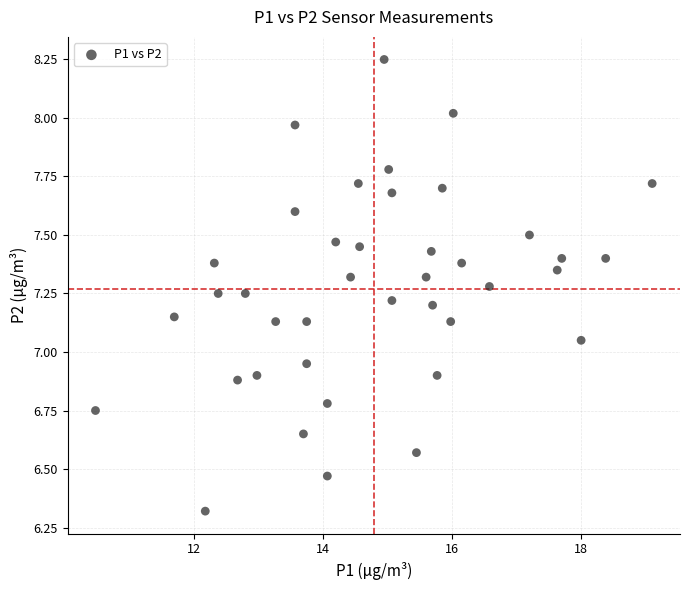

What is the range of X values (max minus min)?

8.6